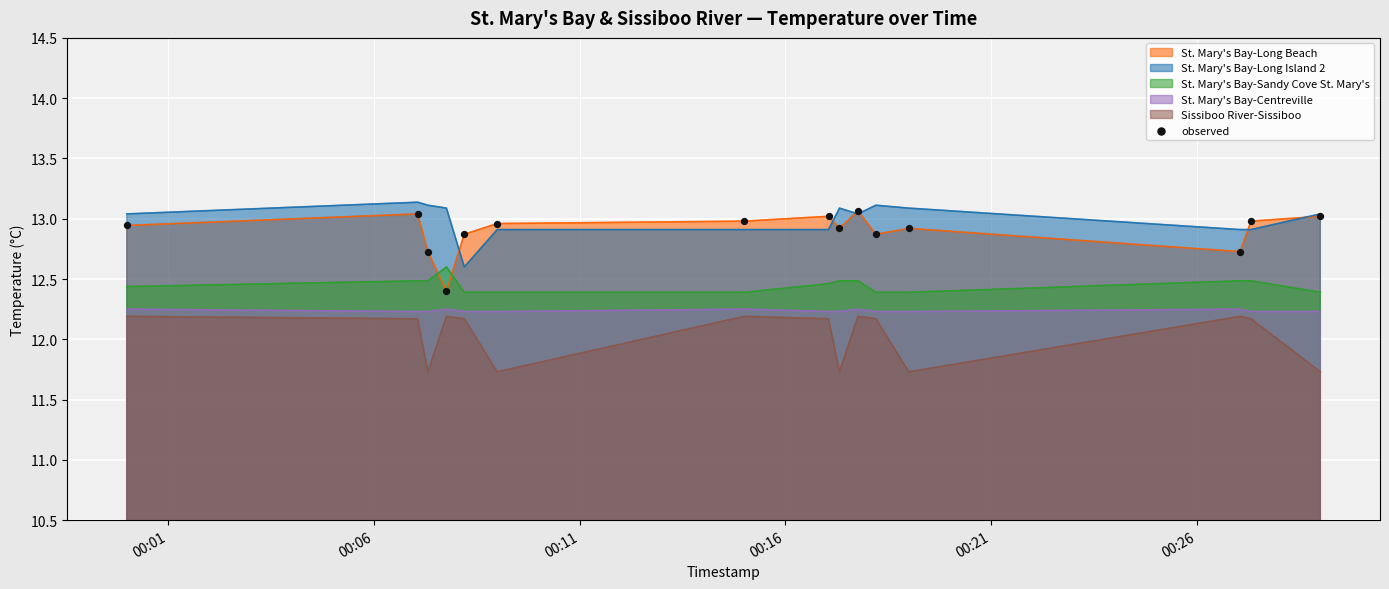

True or false: St. Mary's Bay-Long Beach and Sissiboo River-Sissiboo intersect in this chart.

False